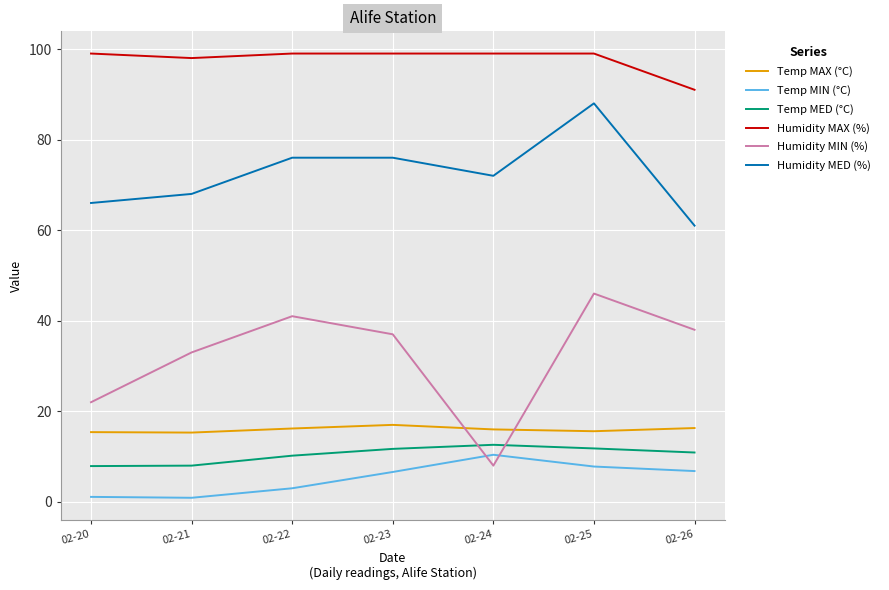

What are all the series names shown in the legend?

Temp MAX (°C), Temp MIN (°C), Temp MED (°C), Humidity MAX (%), Humidity MIN (%), Humidity MED (%)